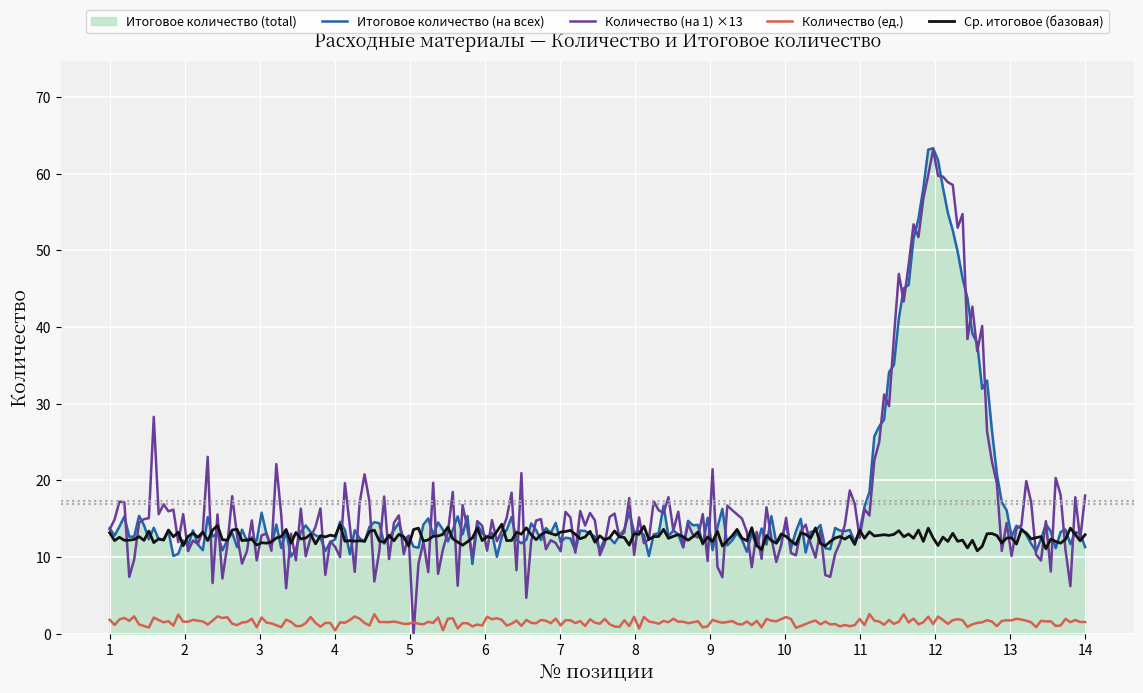

What is the maximum value for Ср. итоговое (базовая)?

14.3